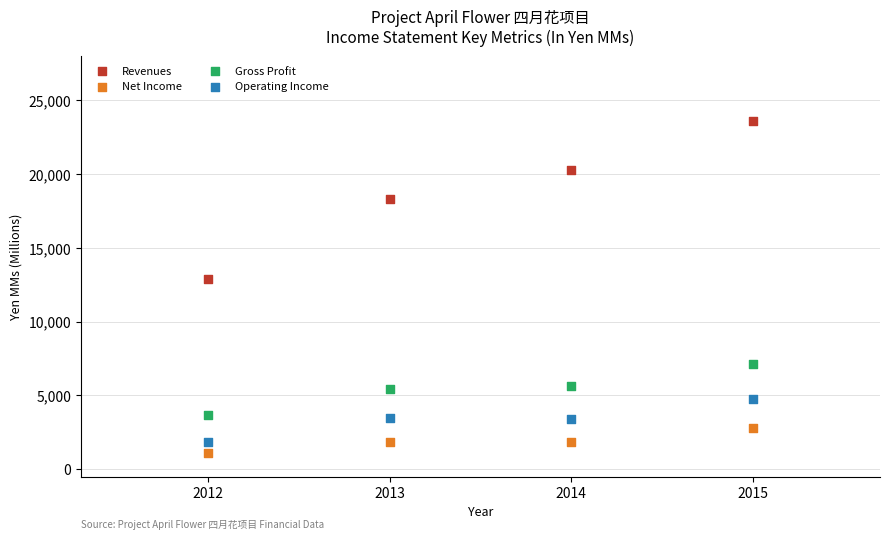

What is the X range (max minus min) for the scatter plot?

3.0